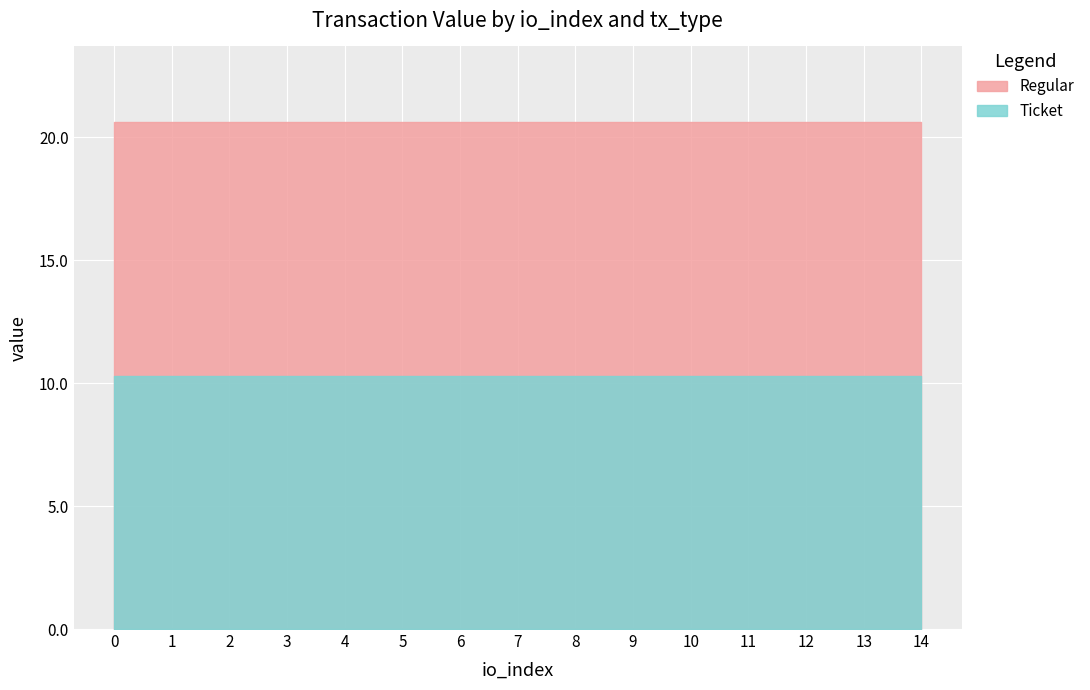

Reading left to right, list all the values displayed in this chart.

Regular: 20.6	20.6	20.6	20.6	20.6	20.6	20.6	20.6	20.6	20.6	20.6	20.6	20.6	20.6	20.6
Ticket: 10.3	10.3	10.3	10.3	10.3	10.3	10.3	10.3	10.3	10.3	10.3	10.3	10.3	10.3	10.3